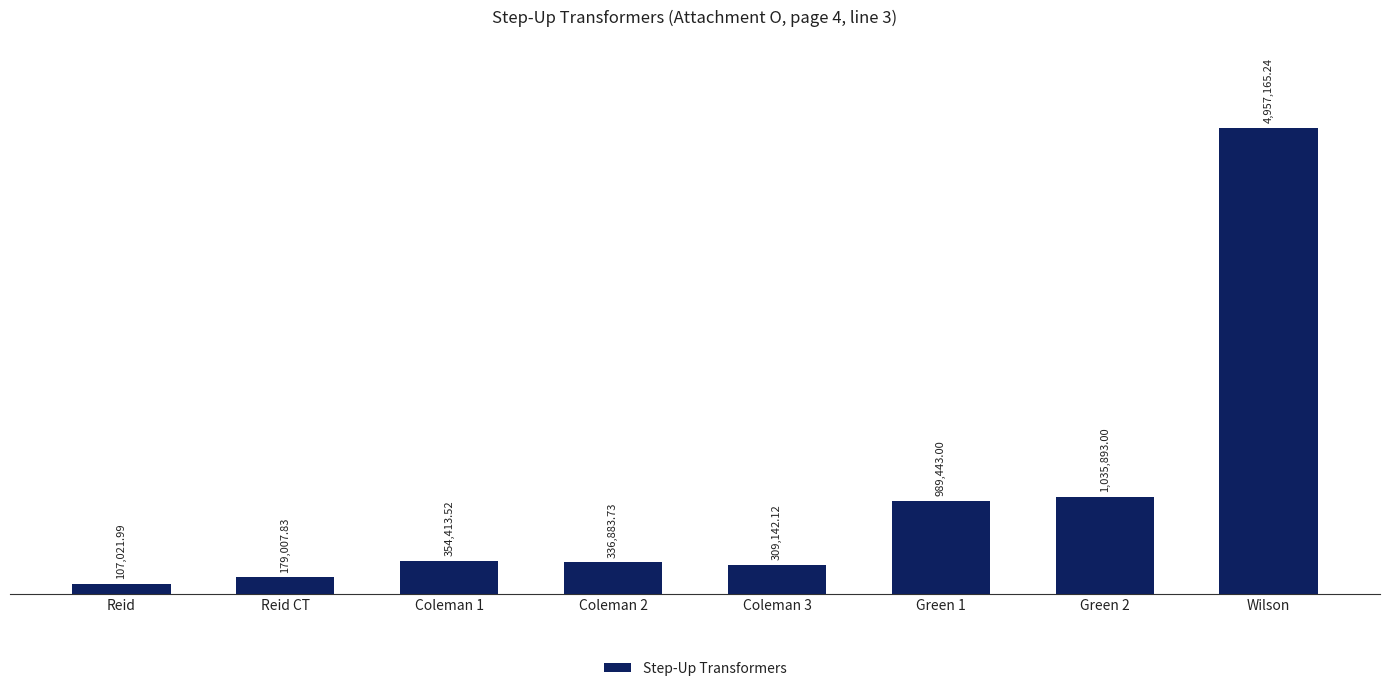

What is the minimum value shown in the chart?

107022.0